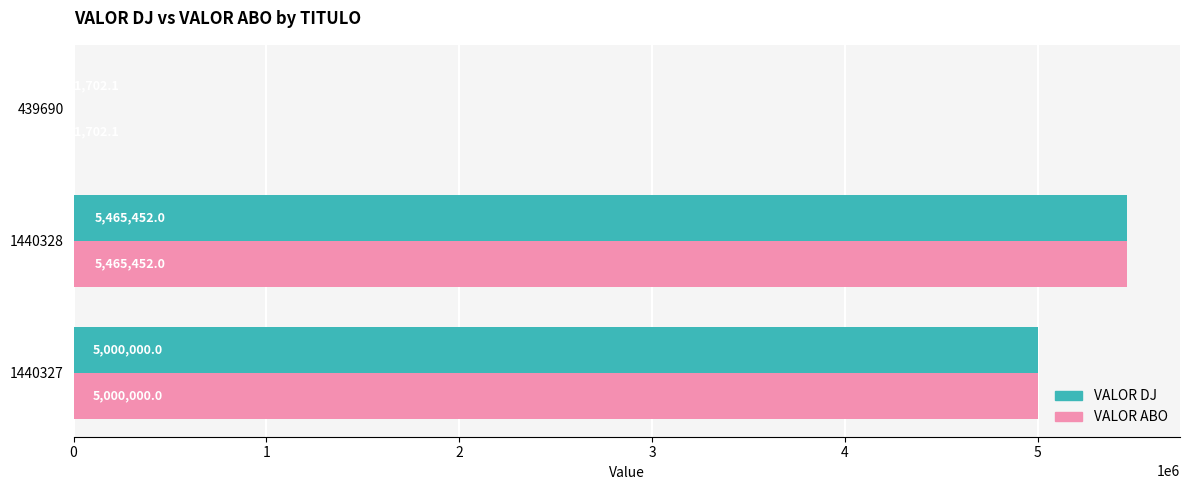

At which category is the sum across all series the highest?

1440328